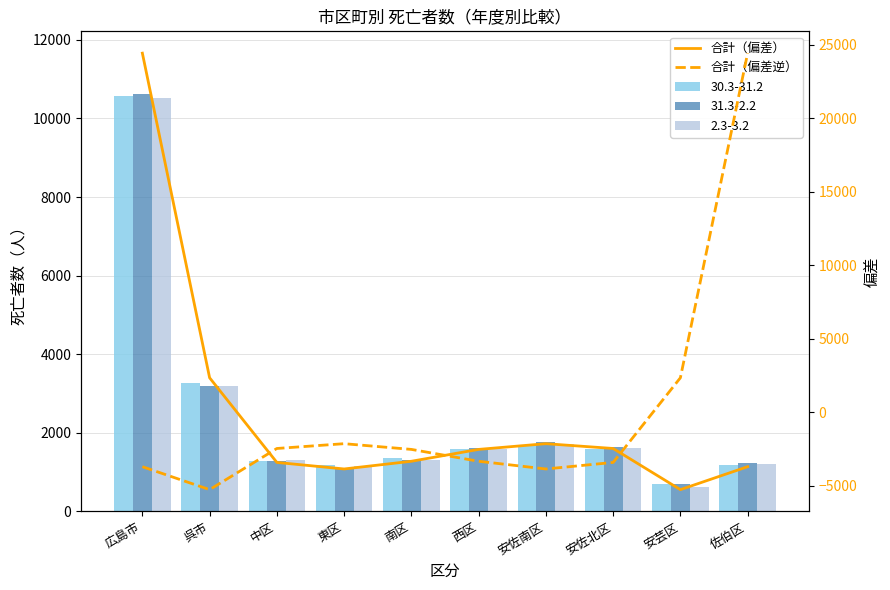

What is the total value across all series at 中区?

-5891.2